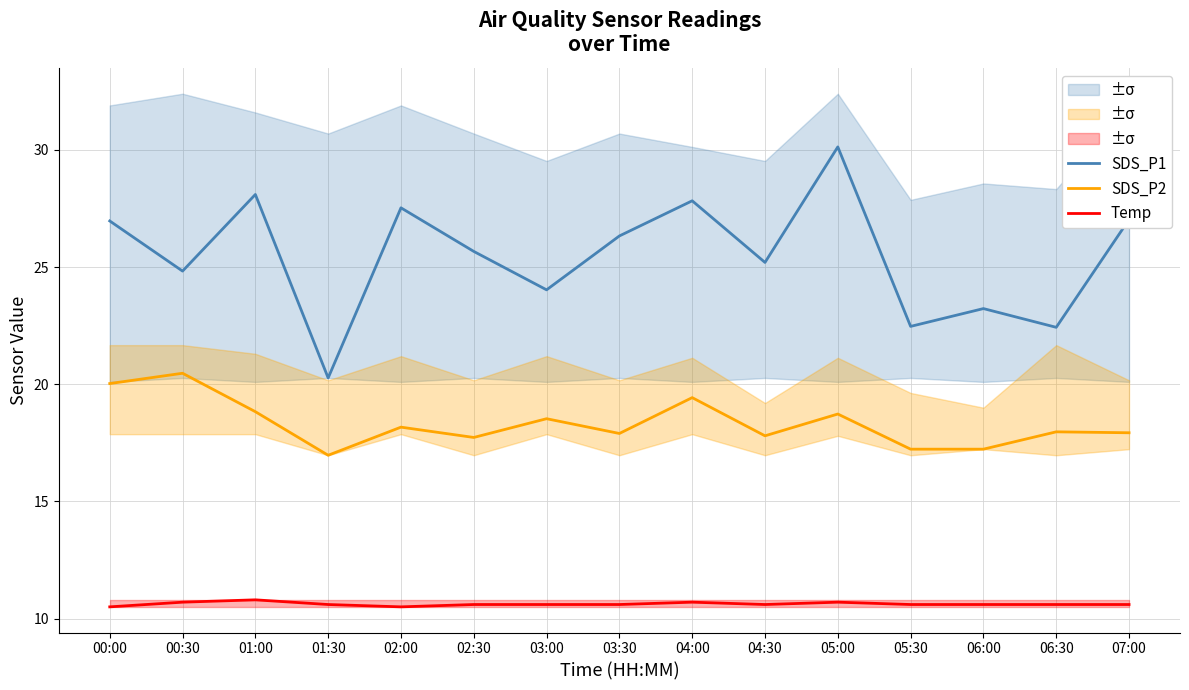

At which label does SDS_P2 first exceed 17?

00:00